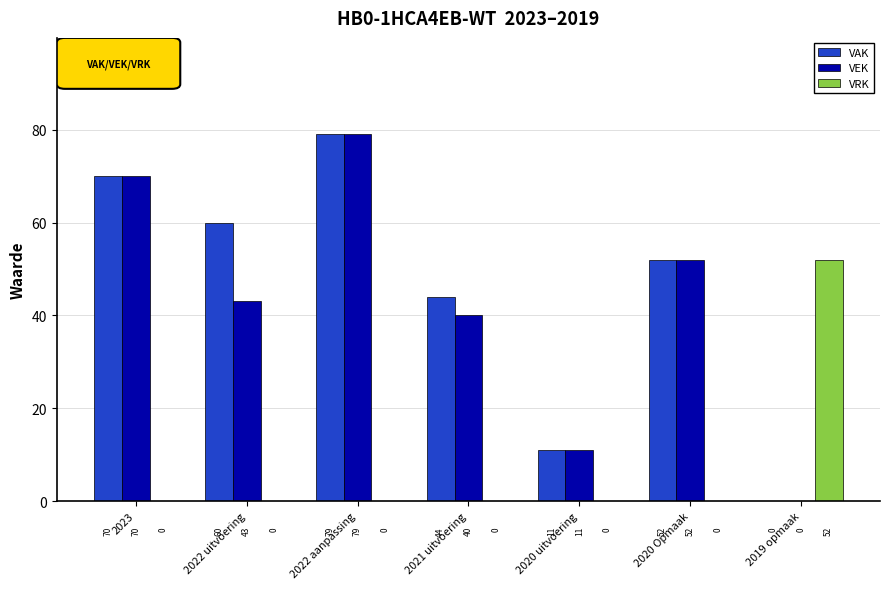

Which series has the largest total across all categories?

VAK